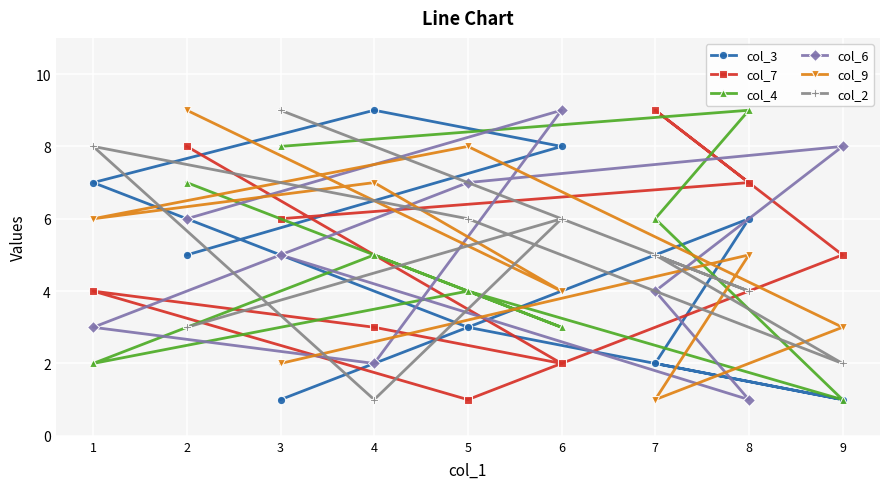

True or false: col_4 and col_2 cross at least once.

True